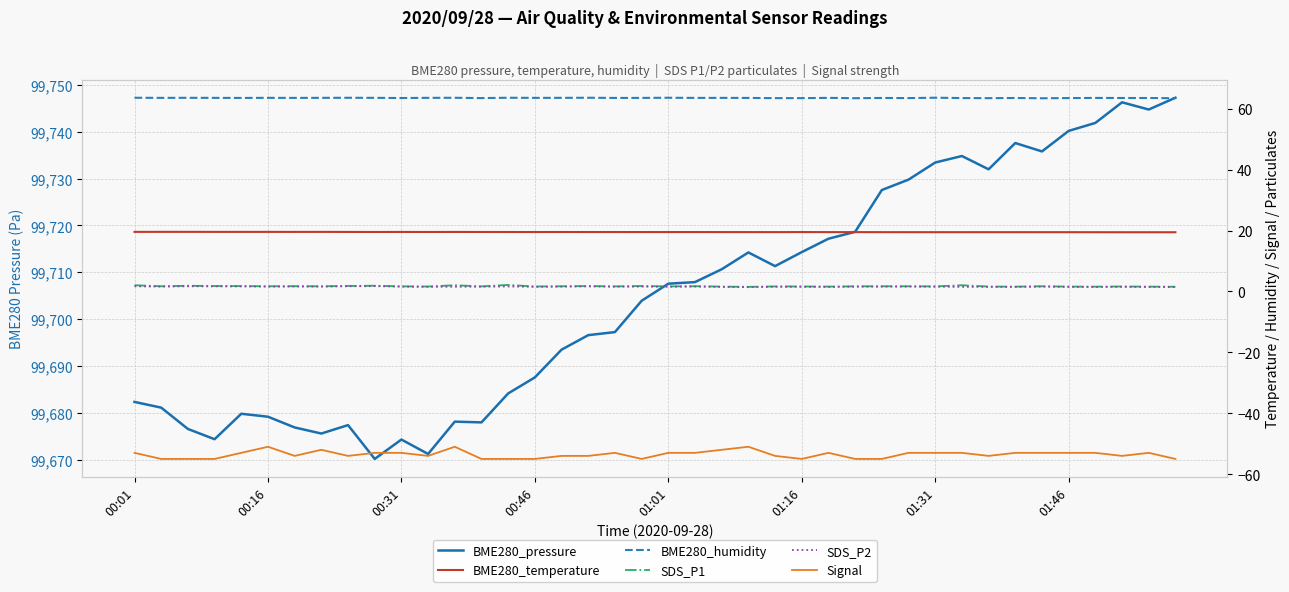

What is the value of the BME280_humidity point at the 2nd from the left?

63.6